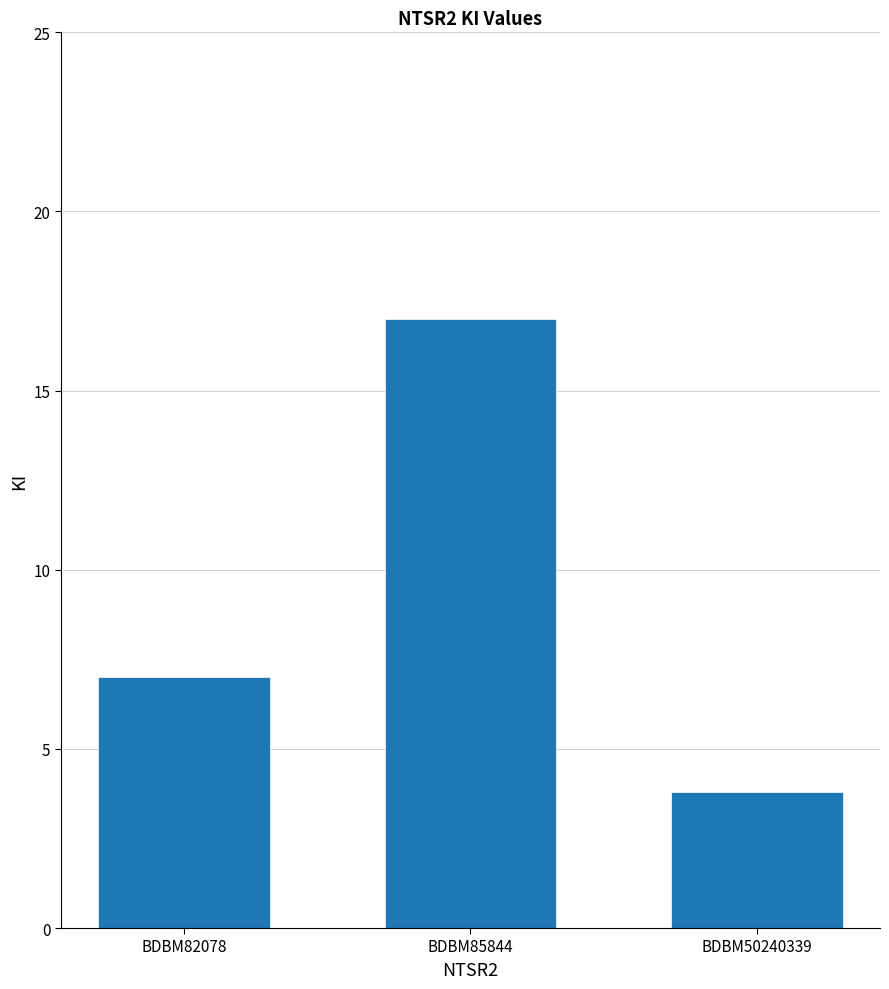

Between BDBM82078 and BDBM85844, which is larger?

BDBM85844